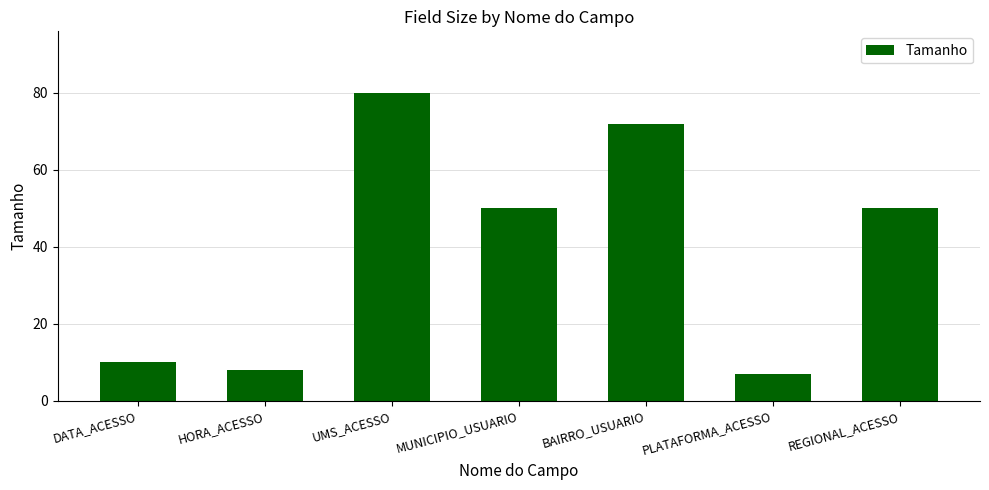

Does the chart contain any negative values?

No